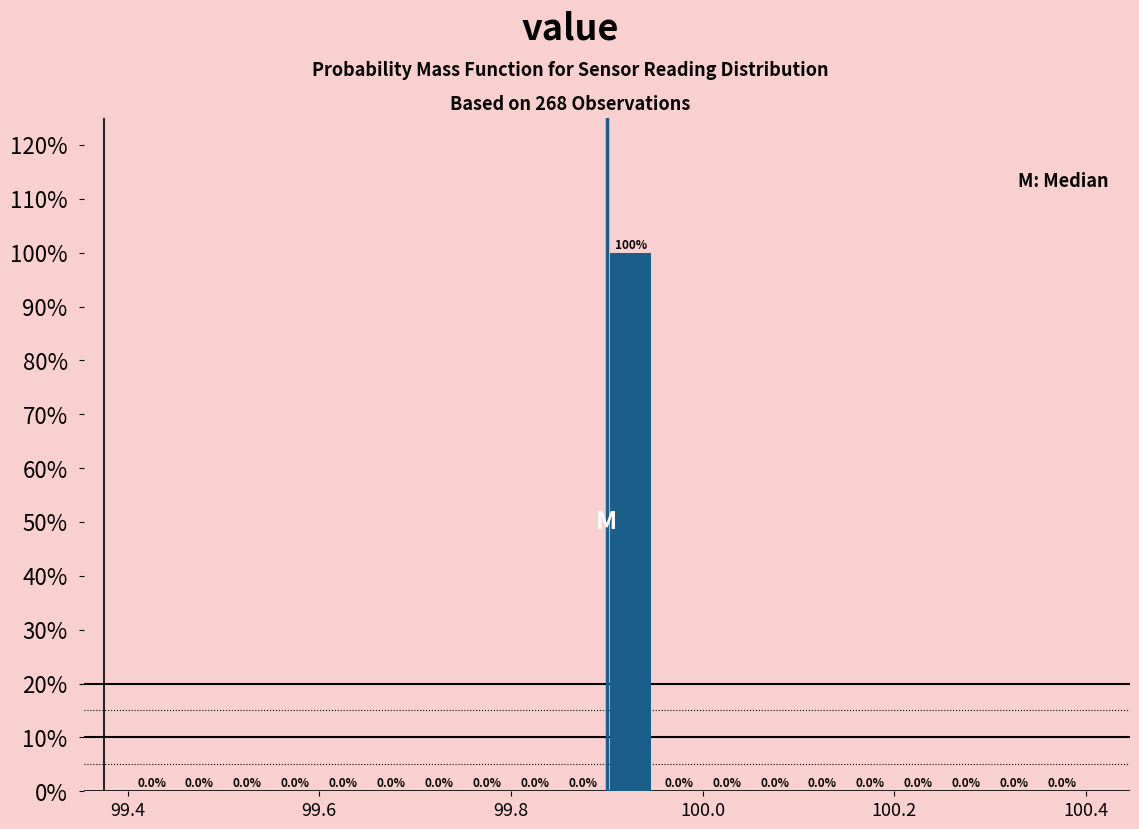

Around what value on the x-axis is the tallest bar? Give the approximate position of its centre, as read against the axis.

99.92